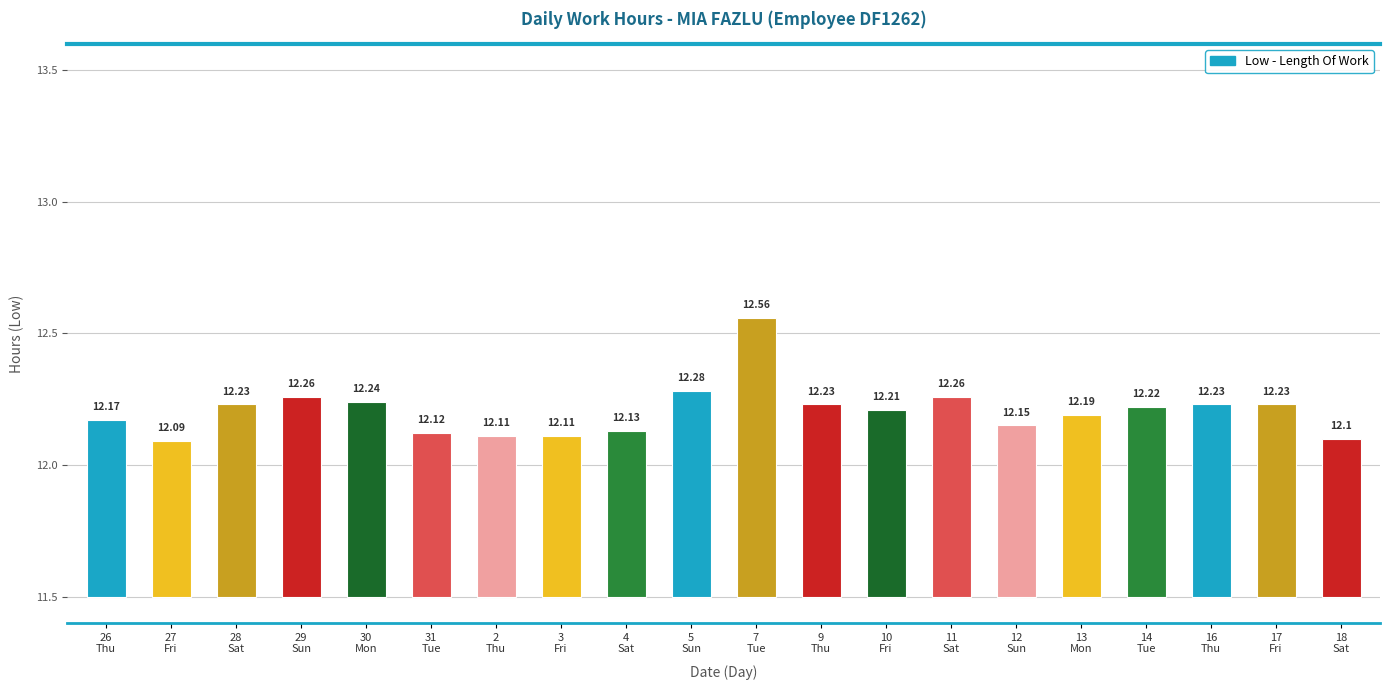

At which label is the value closest to 0?

27
Fri